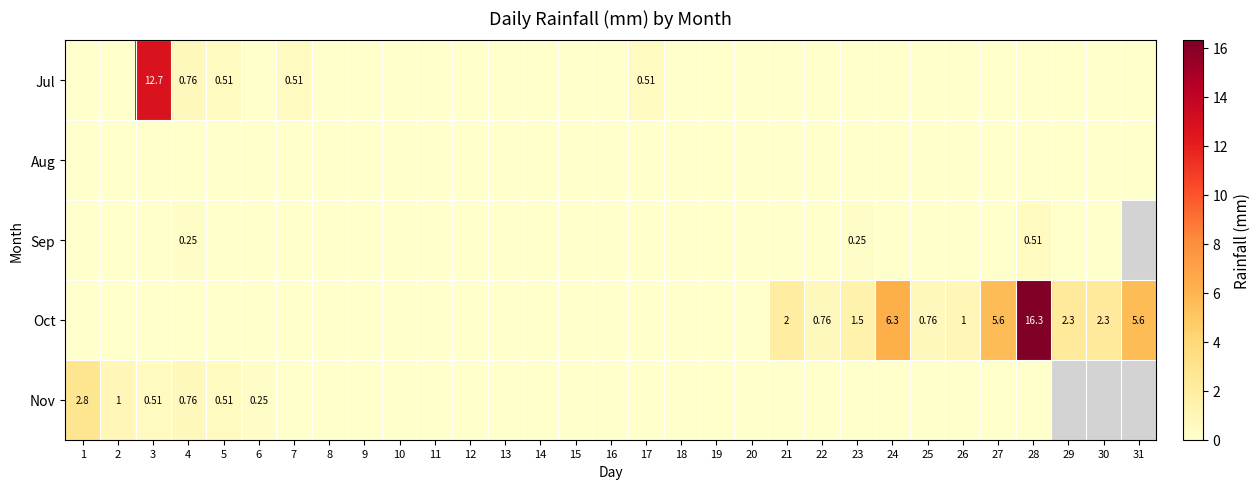

Rank the series by their average value, from lowest to highest.

Aug, Sep, Oct, Nov, Jul